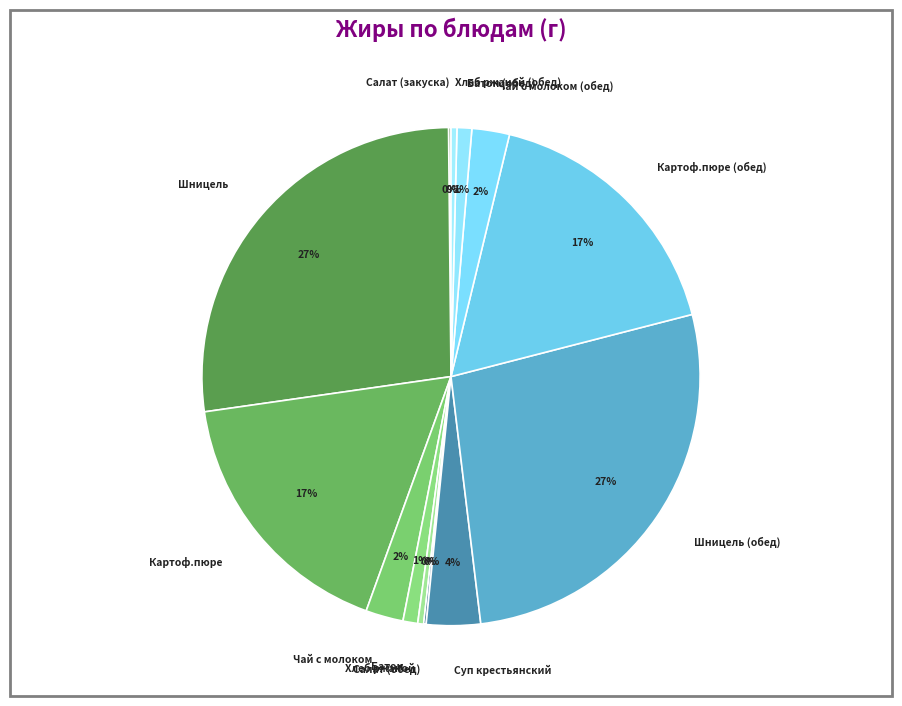

What percentage is the Картоф.пюре (обед) slice, to the nearest percent?

17%